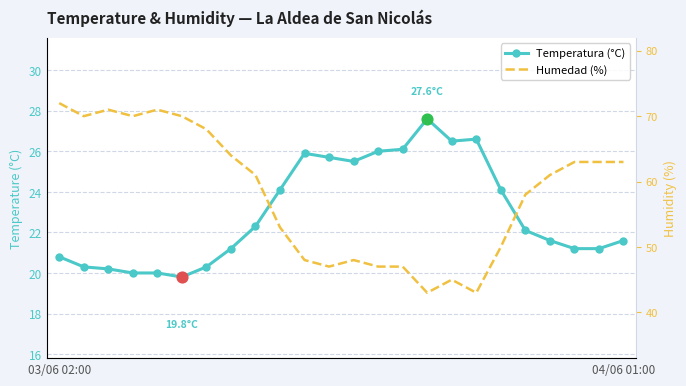

Which series has the largest Y range (max minus min)?

Humedad (%)